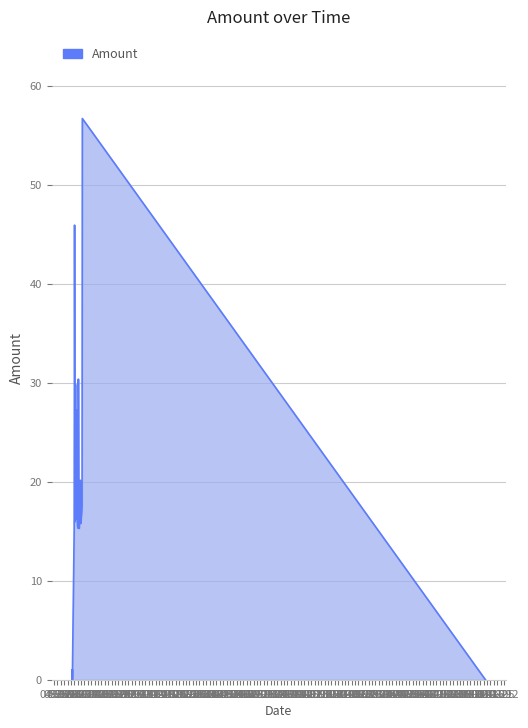

What is the difference between the maximum and minimum values?

56.7